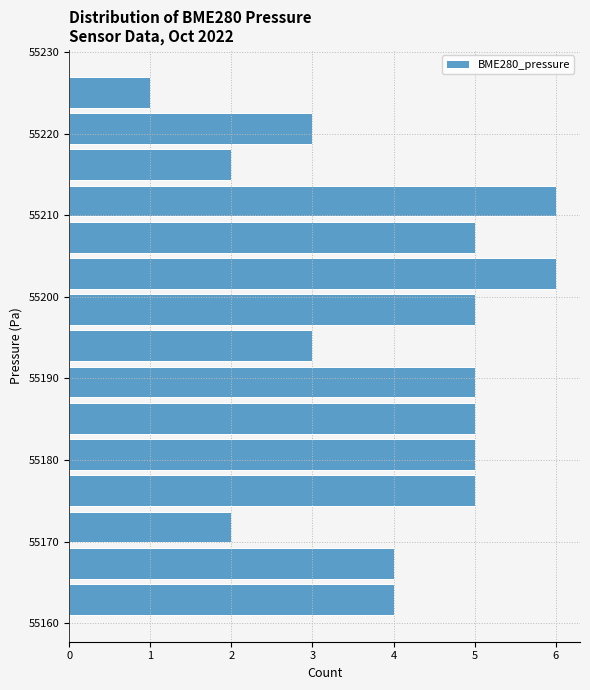

Reading bottom to top, transcribe this chart: for each bar, give the range it covers on the y-axis and its length. Neither the bar edges nor the lengths are printed on the chart, so give them approximately, as read against the axes.

55161 to 55165: 4
55165 to 55170: 4
55170 to 55174: 2
55174 to 55178: 5
55178 to 55183: 5
55183 to 55187: 5
55187 to 55192: 5
55192 to 55196: 3
55196 to 55201: 5
55201 to 55205: 6
55205 to 55210: 5
55210 to 55214: 6
55214 to 55218: 2
55218 to 55223: 3
55223 to 55227: 1